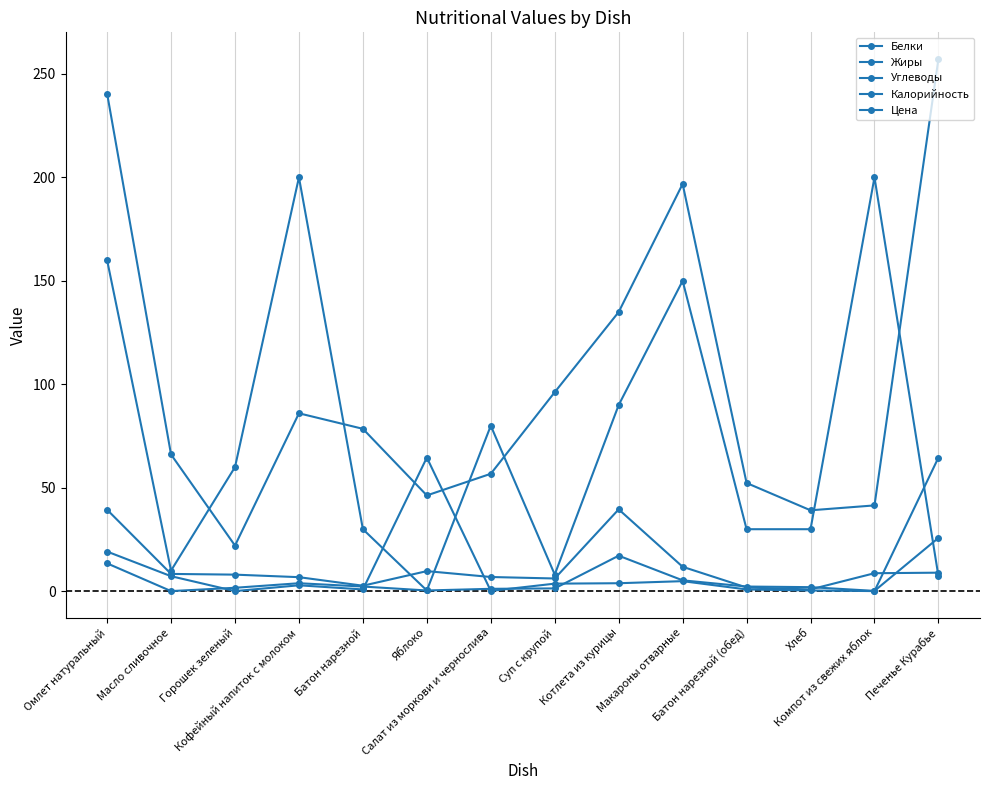

How many interior local peaks does the Белки series have?

2